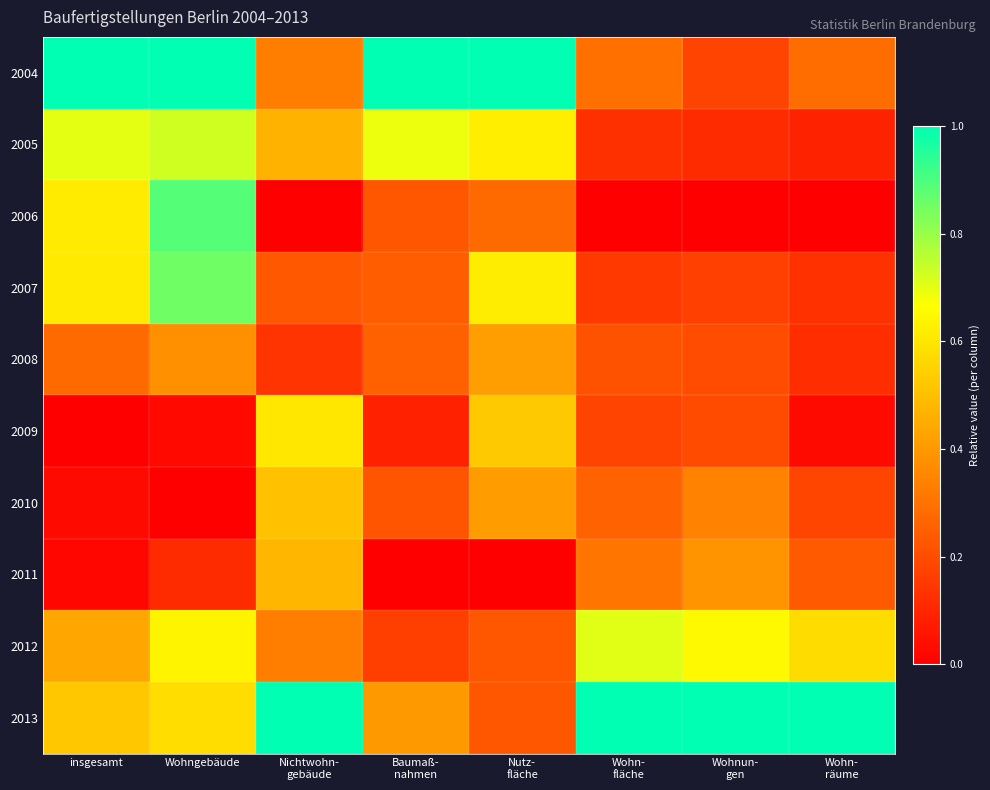

What is the total value across all series at Nichtwohn-
gebäude?

4.1